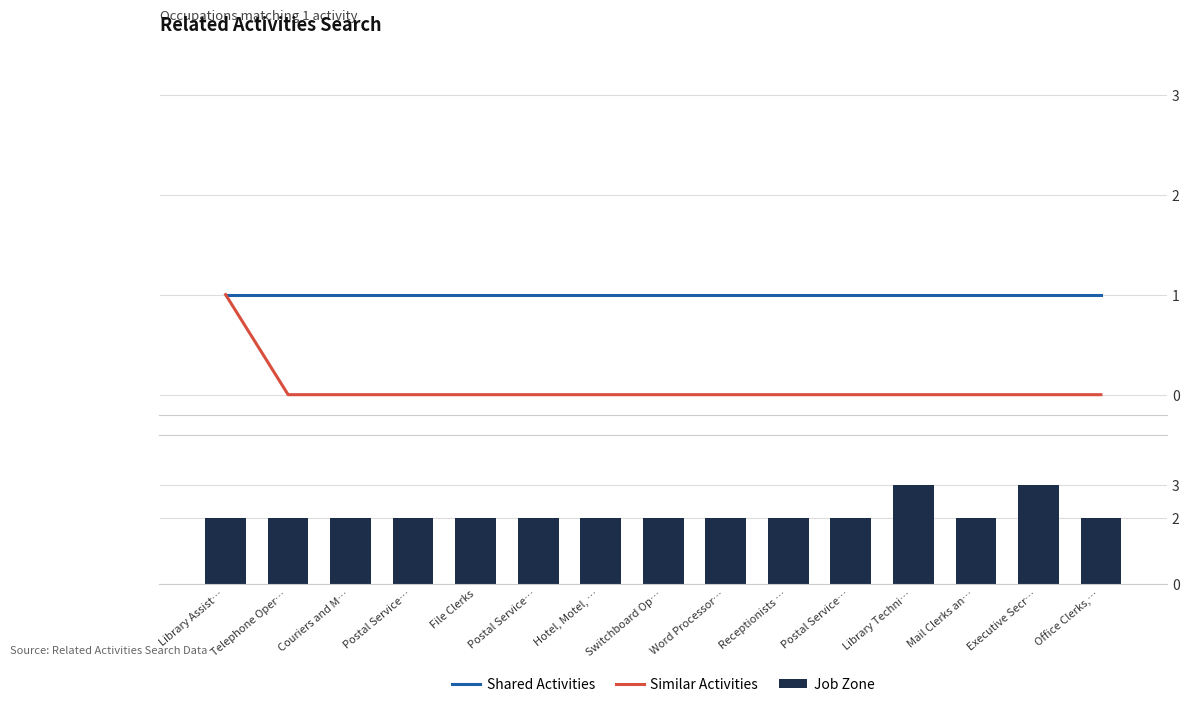

Where is Job Zone nearest to the value 2?

Library Assist…